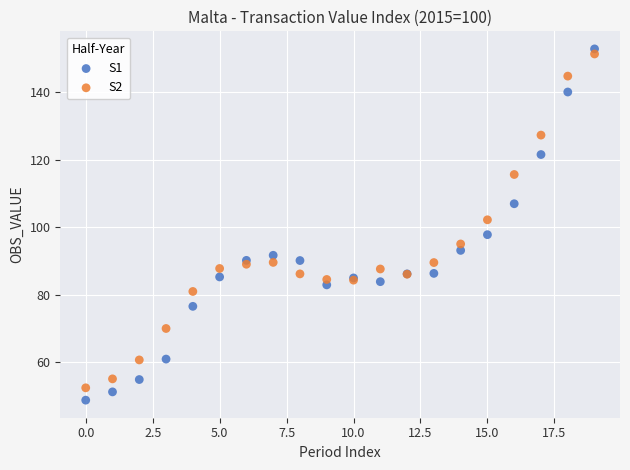

Which series reaches the maximum Y coordinate?

S1